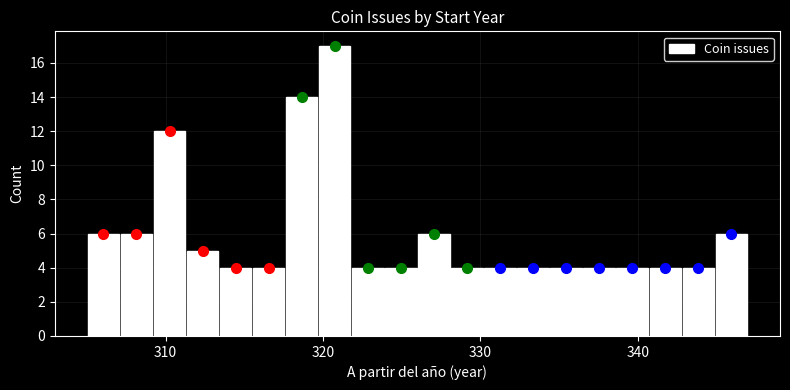

Around what value on the x-axis is the tallest bar? Give the approximate position of its centre, as read against the axis.

321